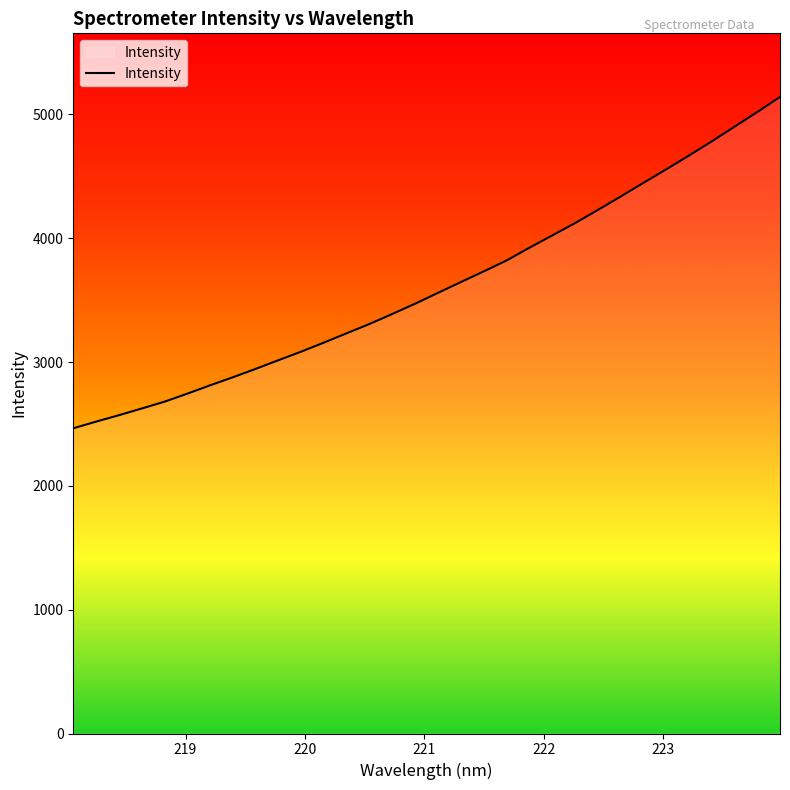

What is the smallest value displayed?

2464.7